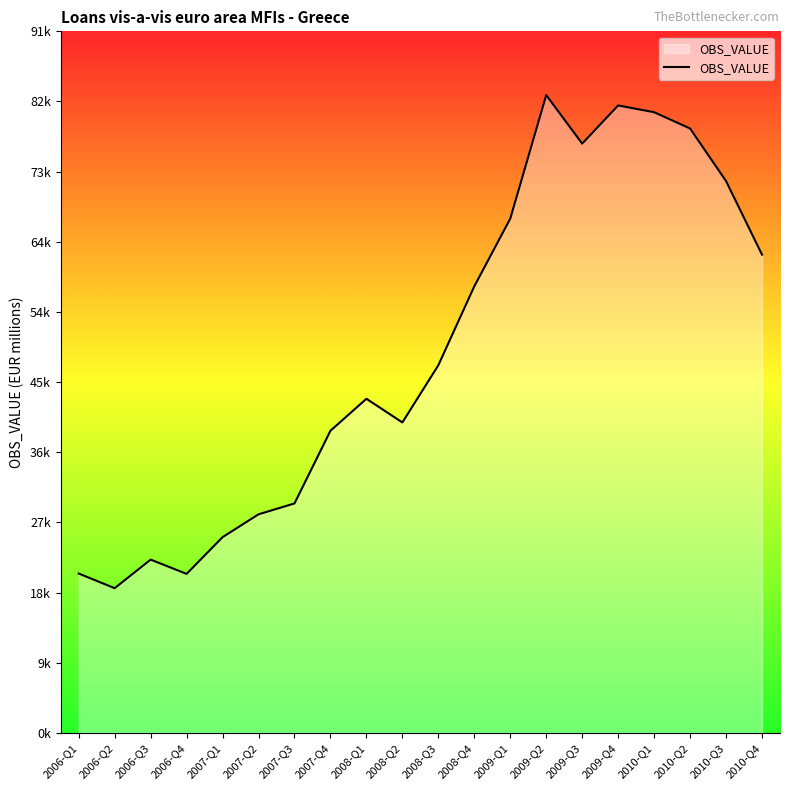

The chart shows a value of 18894 at 2006-Q2. True or false?

True